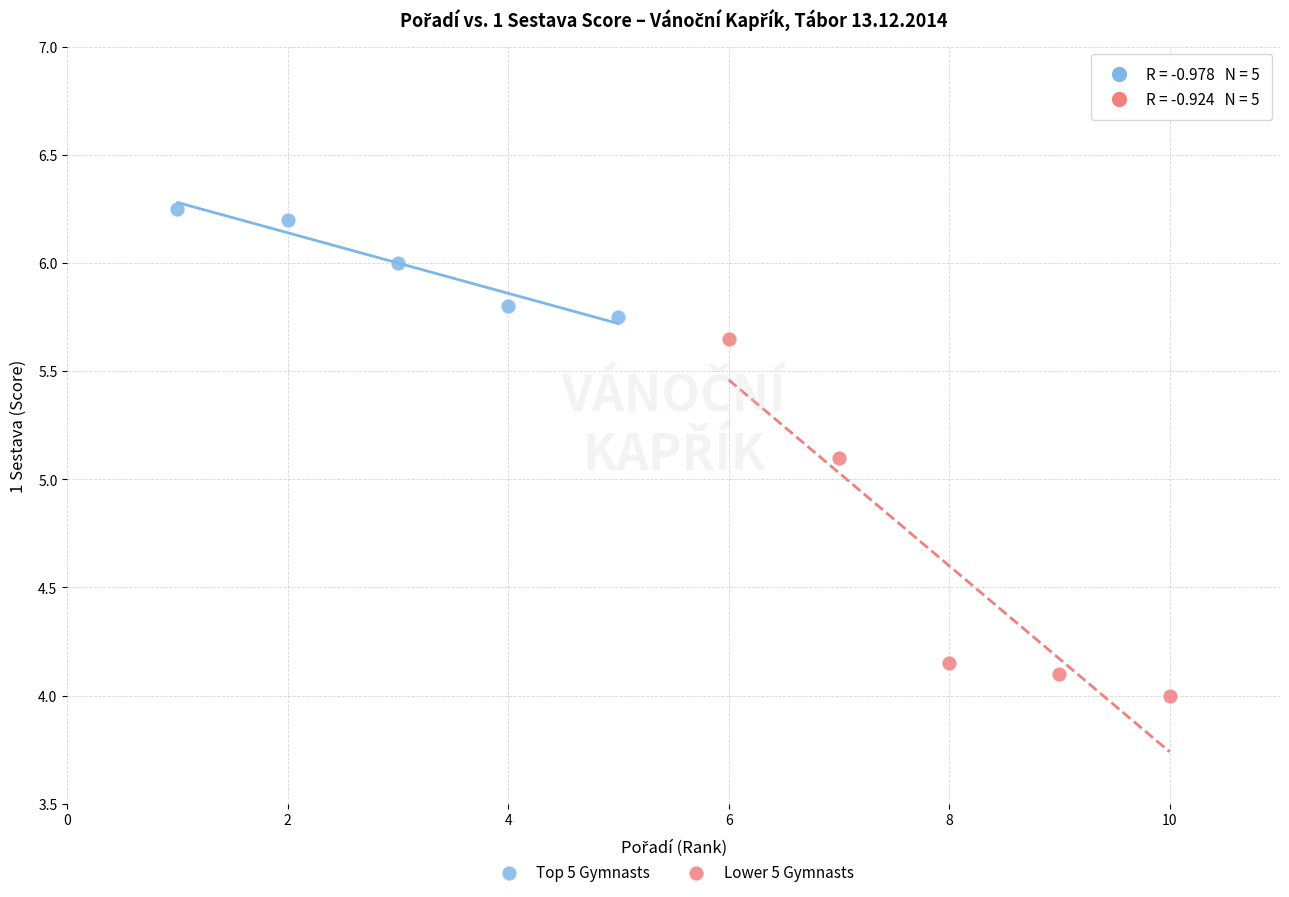

Which series has the widest spread of Y values?

Lower 5 Gymnasts